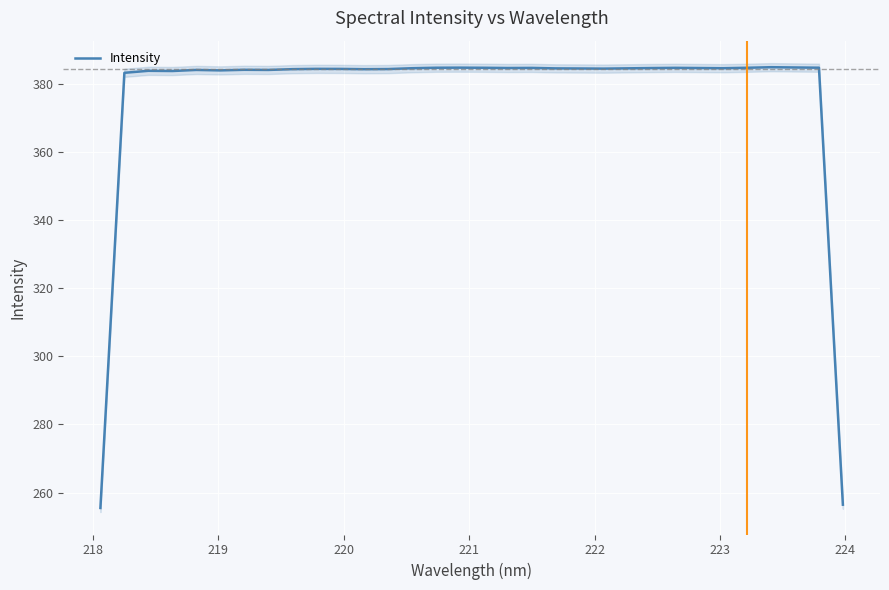

The chart shows a value of 208.6 at 18. True or false?

False